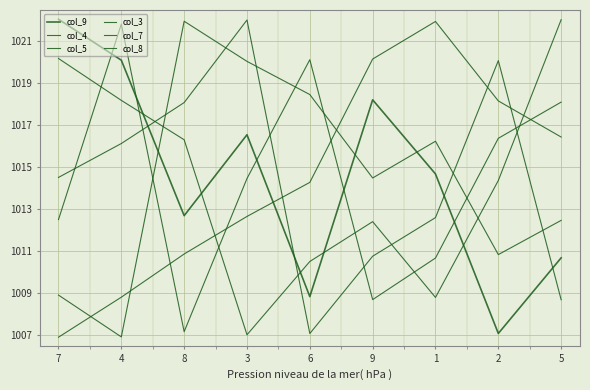

Reading right to left, transcribe all the data shown in this chart.

col_9: 1010.7	1007.1	1014.7	1018.2	1008.8	1016.6	1012.7	1020.1	1022.1
col_4: 1022.0	1014.4	1008.8	1012.4	1010.5	1007.0	1016.3	1018.2	1020.2
col_5: 1018.1	1016.4	1010.7	1008.7	1020.1	1014.5	1007.2	1021.8	1012.5
col_3: 1012.5	1010.8	1016.2	1014.5	1018.5	1020.1	1022.0	1006.9	1008.9
col_7: 1008.7	1020.1	1012.6	1010.8	1007.1	1022.0	1018.1	1016.1	1014.5
col_8: 1016.4	1018.2	1022.0	1020.2	1014.3	1012.7	1010.9	1008.8	1006.9